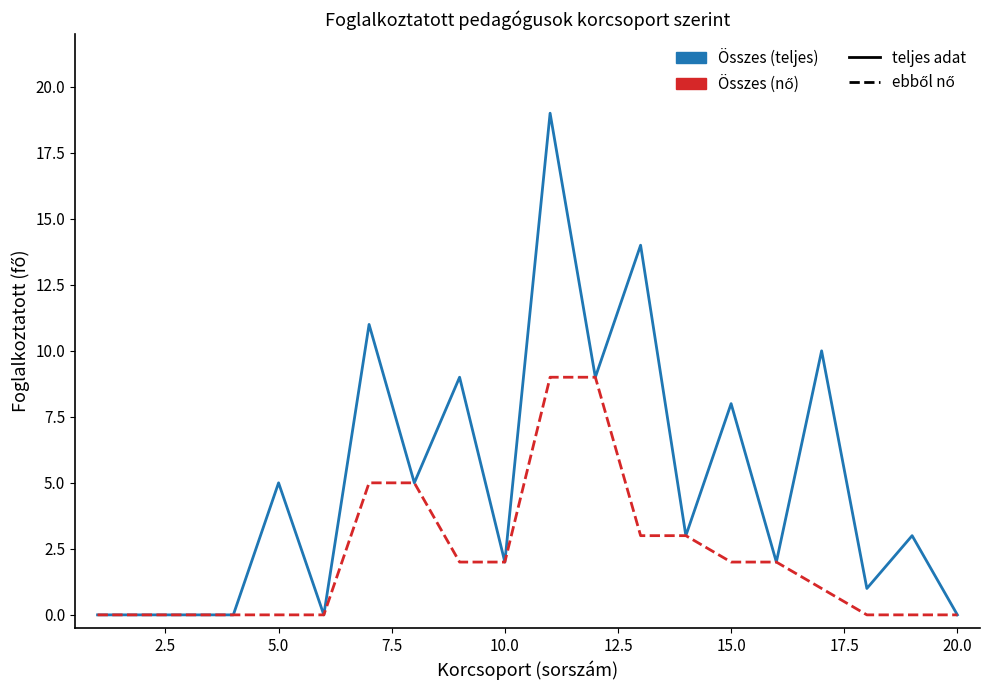

Which series has the largest range (max minus min)?

Összes (teljes)